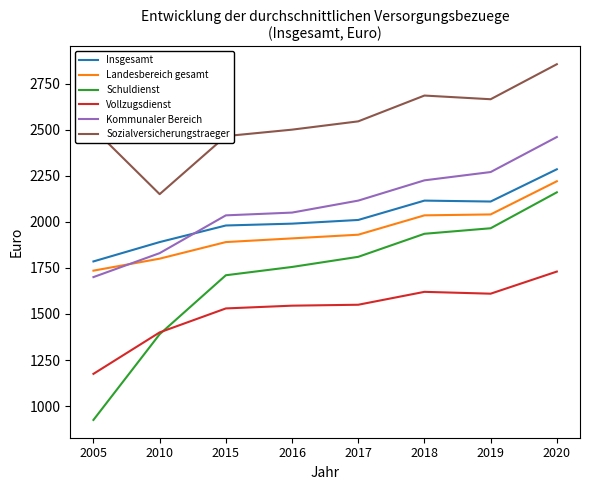

The value of Kommunaler Bereich at 2005 is 1700. True or false?

True